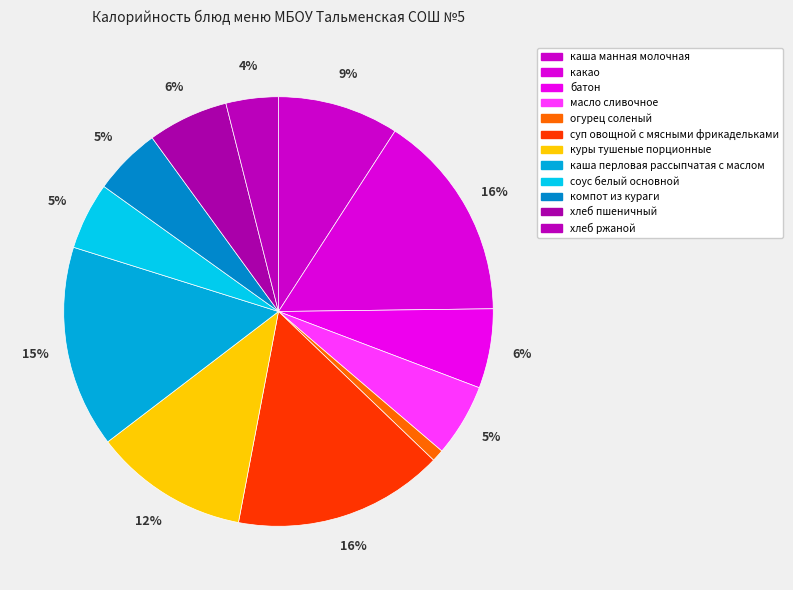

What is the smallest slice in the pie chart?

огурец соленый